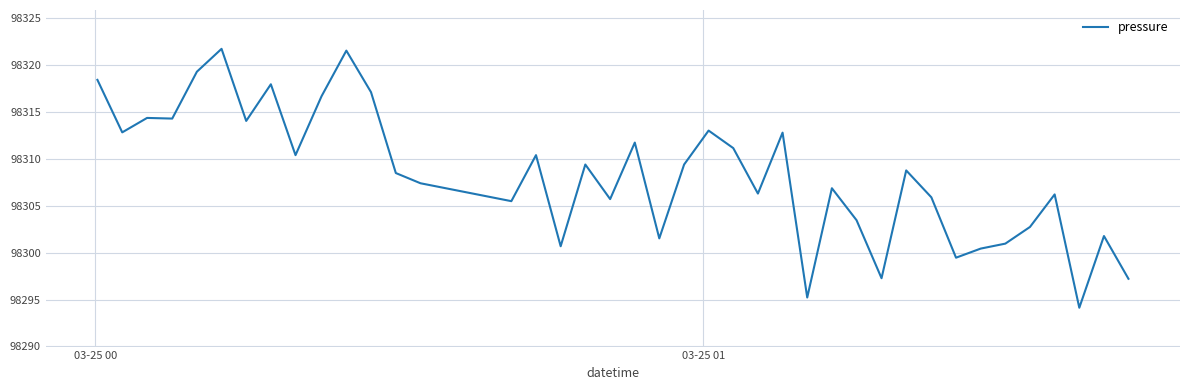

What is the difference between the maximum and minimum values?

27.6